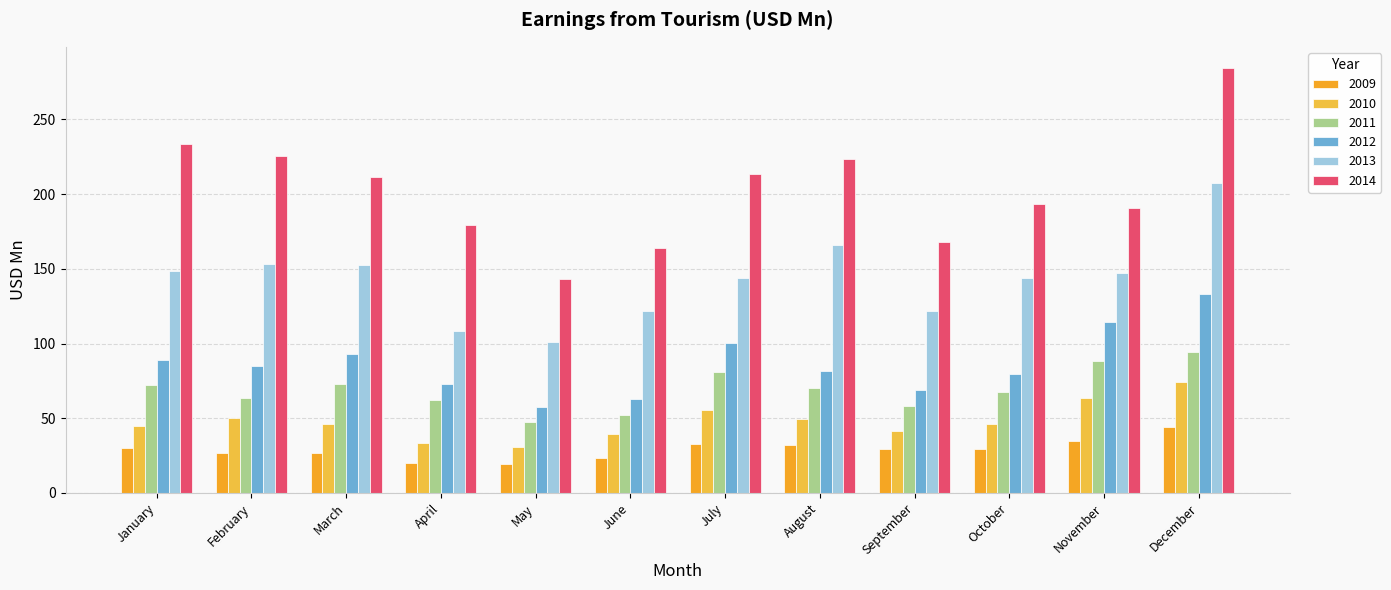

How many data points in 2014 are above 211?

6